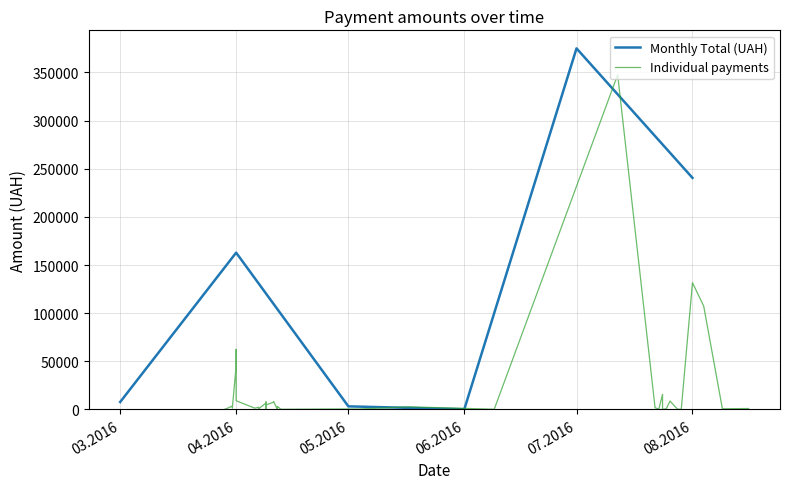

The value of Monthly Total (UAH) at 07.2016 is 617104.0. True or false?

False